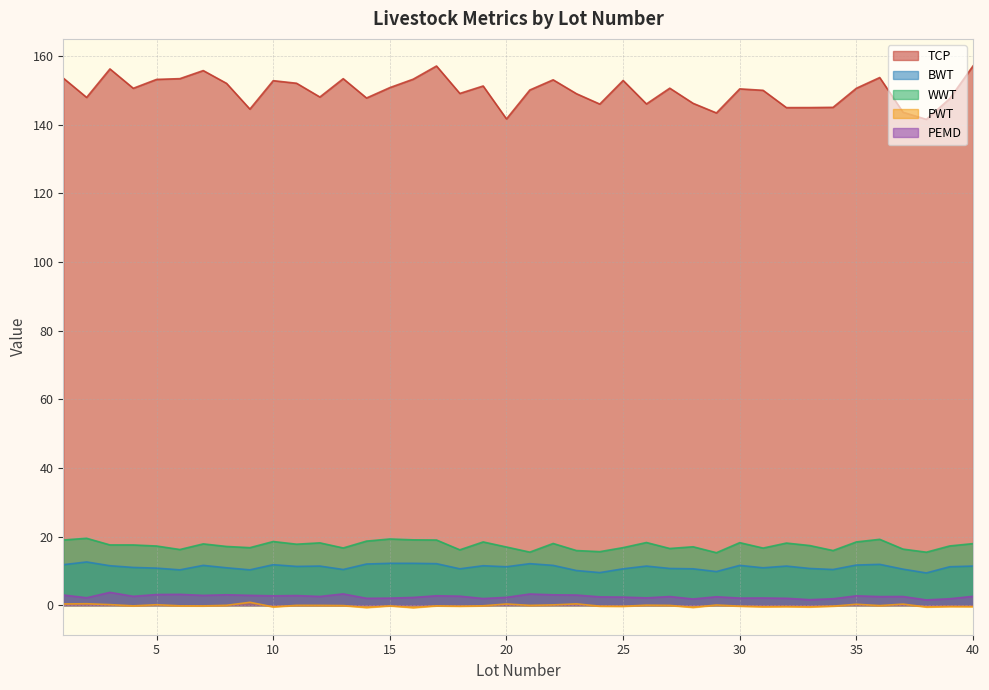

Is the value of TCP at 6 greater than the value of BWT at 18?

Yes